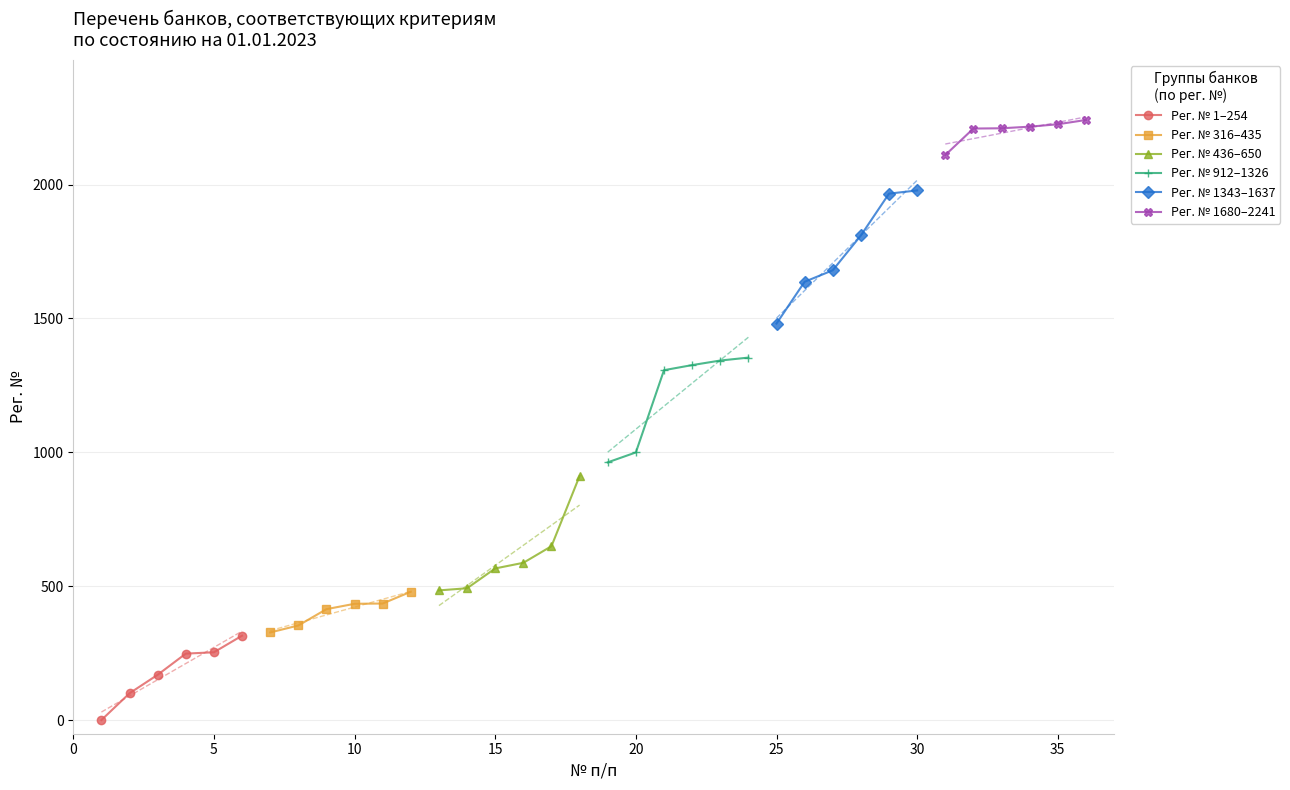

True or false: Рег. № 1680–2241 has a value of 3292 at 25.

False